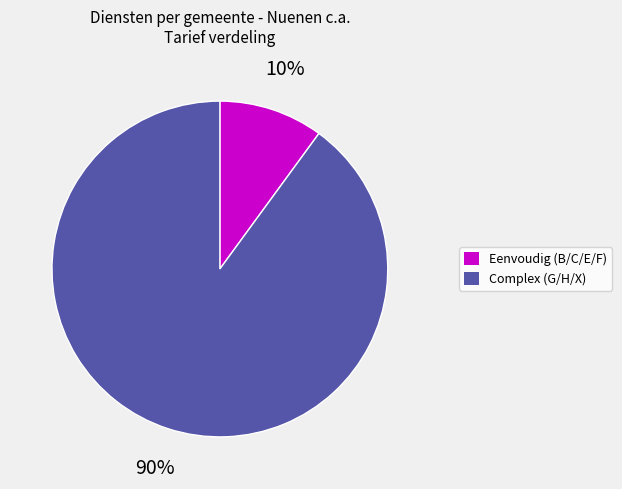

Is it true that Complex (G/H/X) is 90% of the pie?

True